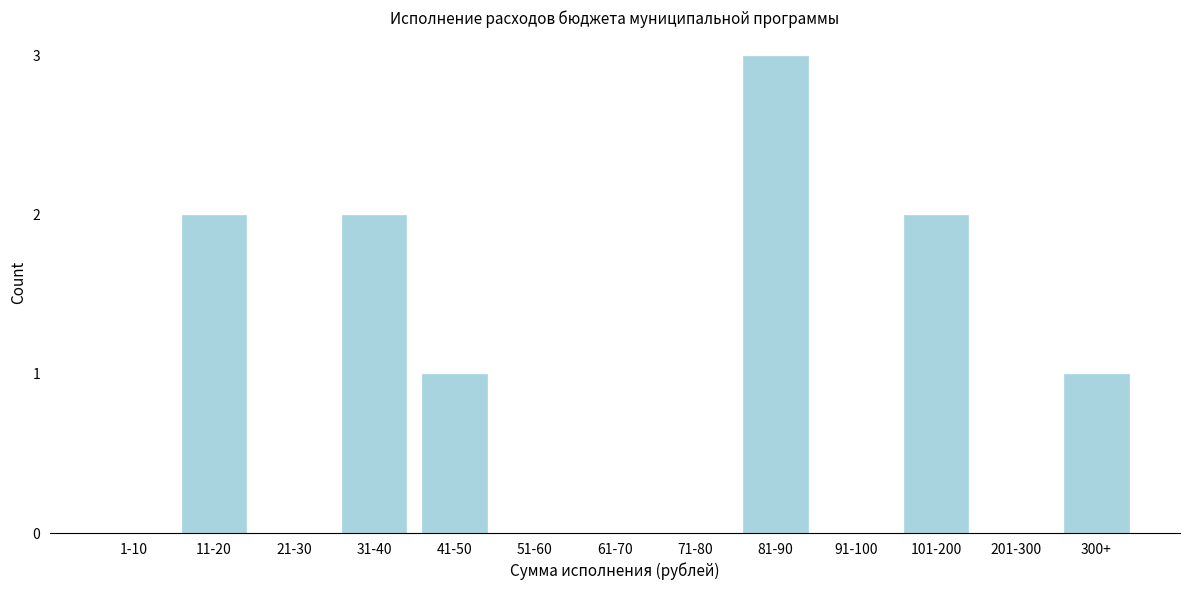

Reading left to right, what are all the values shown in this chart?

1-10=0	11-20=2	21-30=0	31-40=2	41-50=1	51-60=0	61-70=0	71-80=0	81-90=3	91-100=0	101-200=2	201-300=0	300+=1